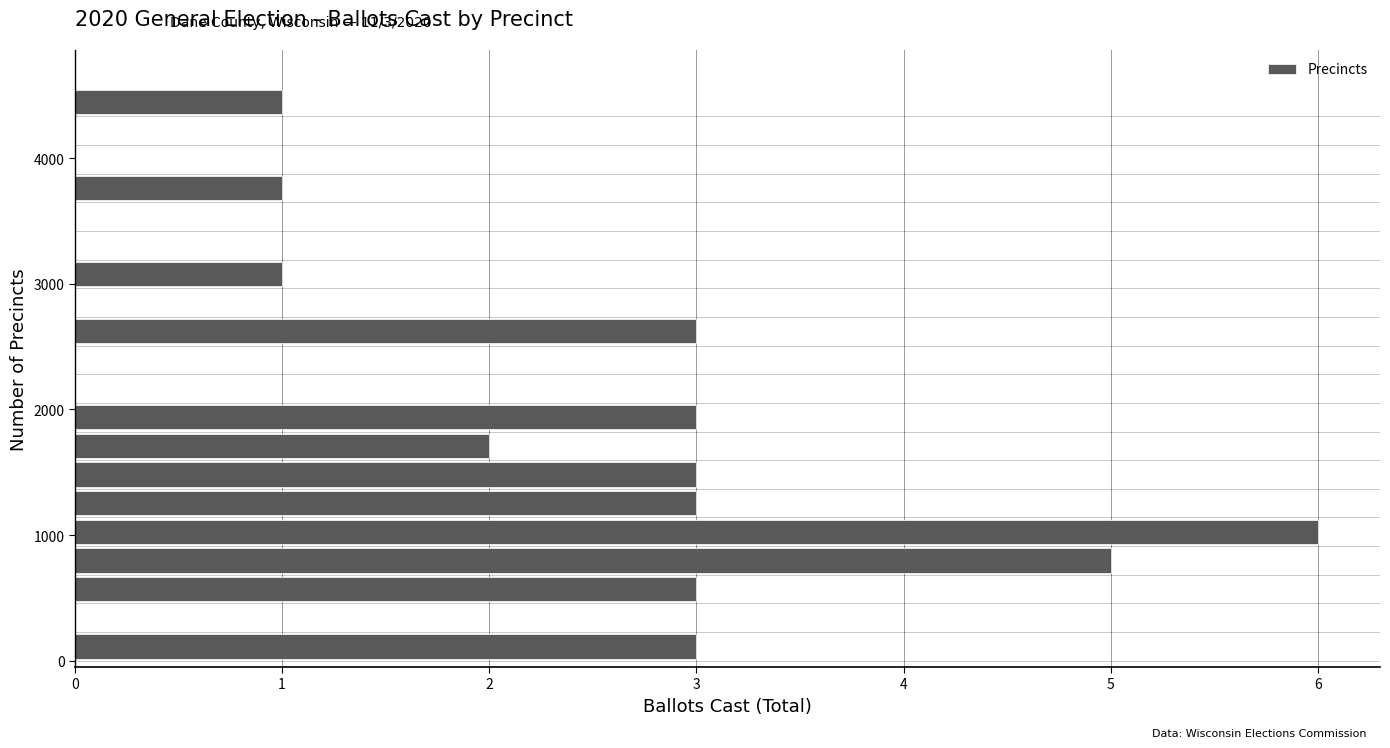

Around what value on the y-axis is the longest bar? Give the approximate position of its centre, as read against the axis.

1000